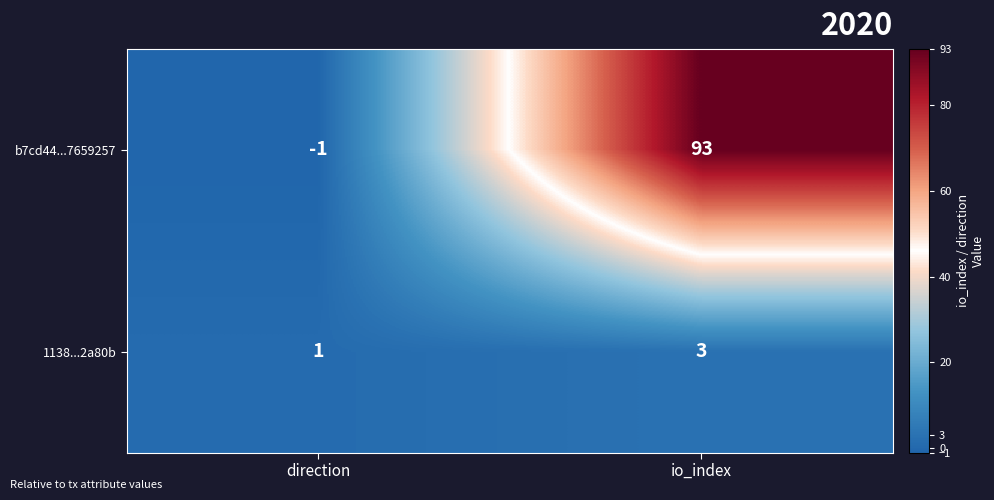

At which label does b7cd44...7659257 reach its minimum?

direction